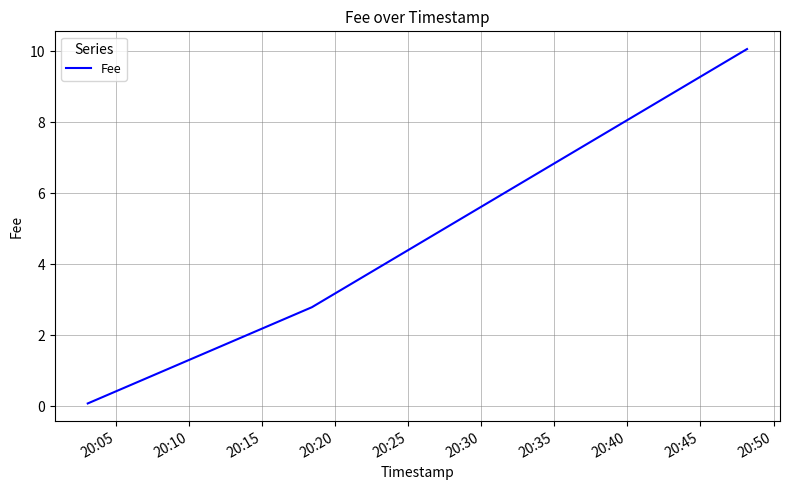

What is the difference between the maximum and second lowest values?

7.3